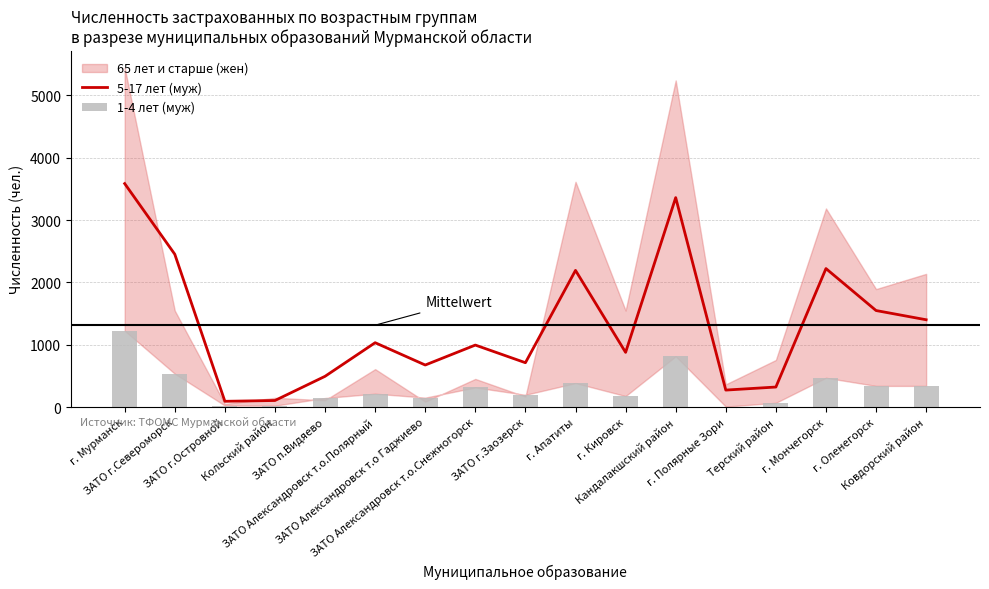

How many categories are shown in the chart?

17